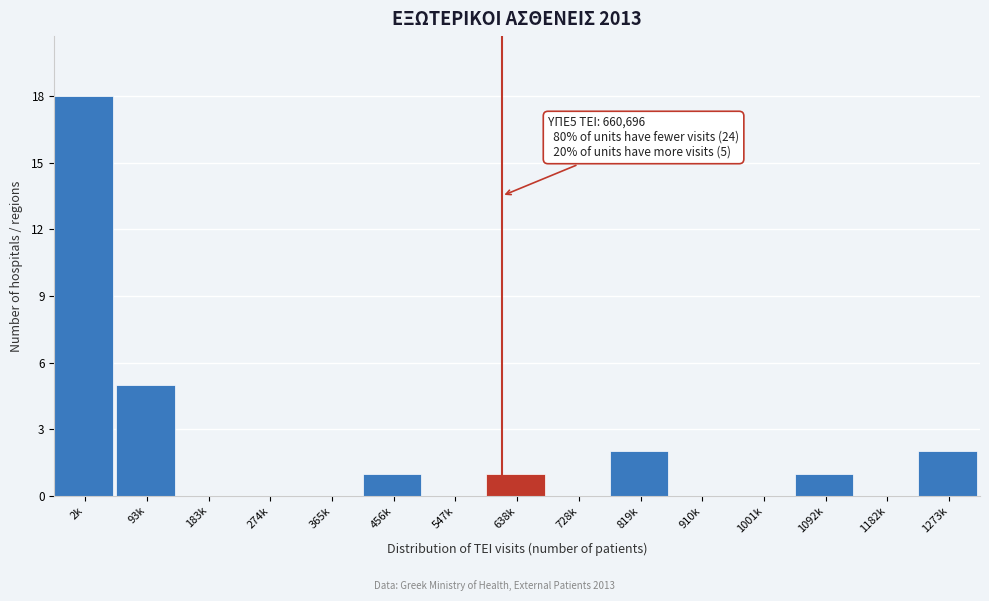

Reading left to right, list all the values displayed in this chart.

2k=18	93k=5	183k=0	274k=0	365k=0	456k=1	547k=0	638k=1	728k=0	819k=2	910k=0	1001k=0	1092k=1	1182k=0	1273k=2